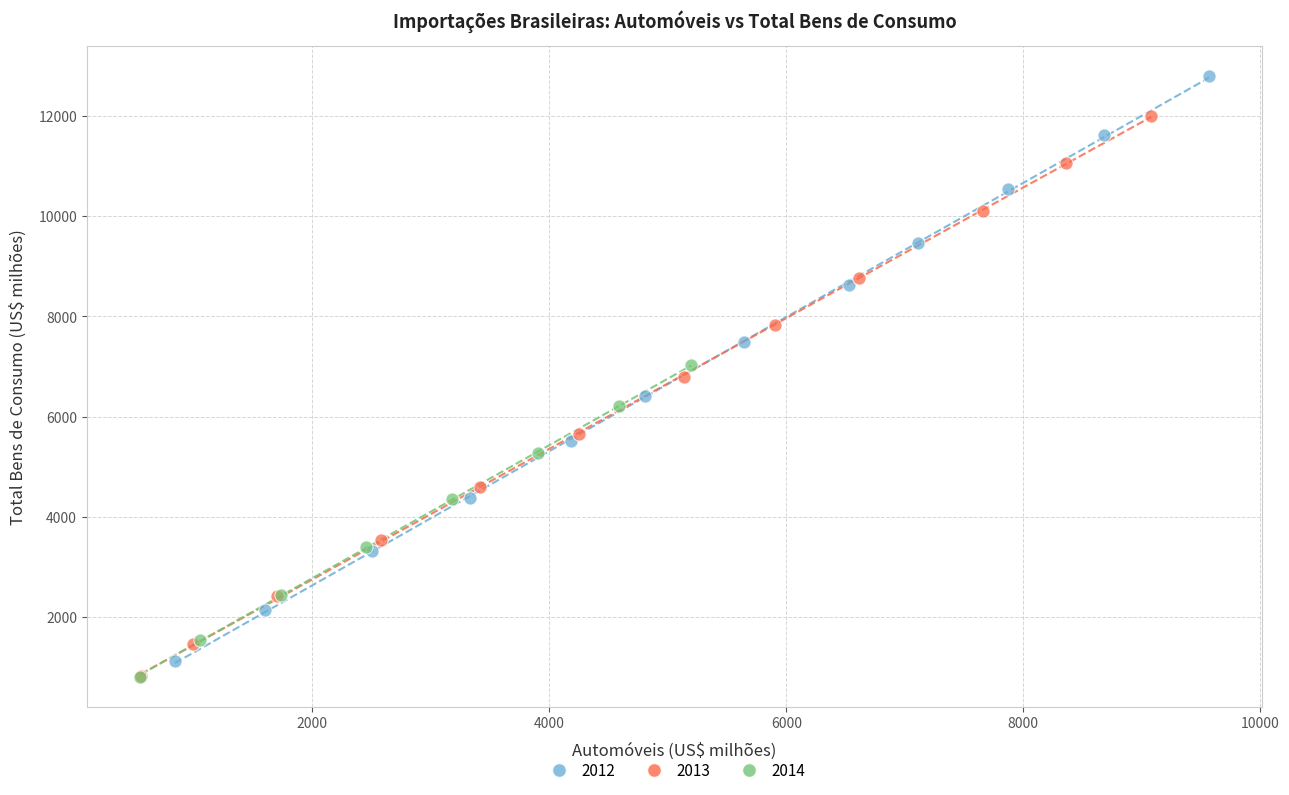

Which series reaches the maximum Y coordinate?

2012